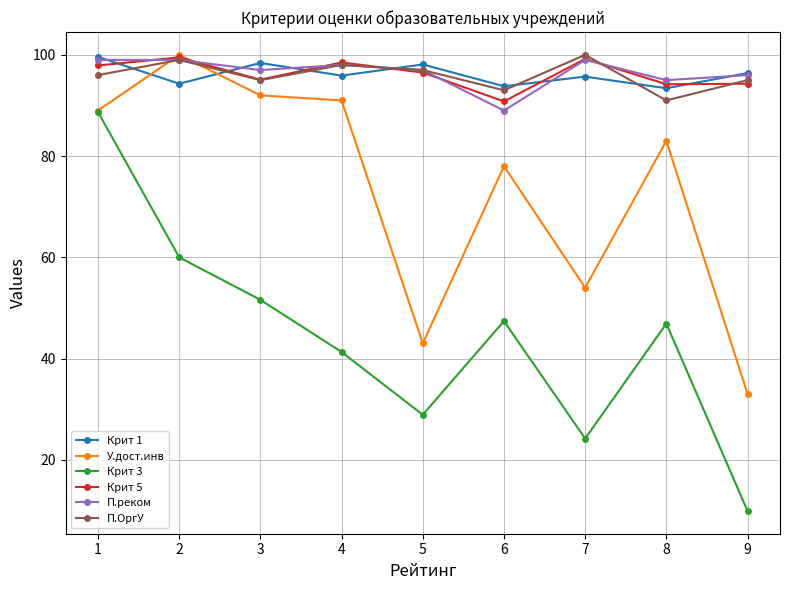

Read the Крит 3 value at 5.

28.9